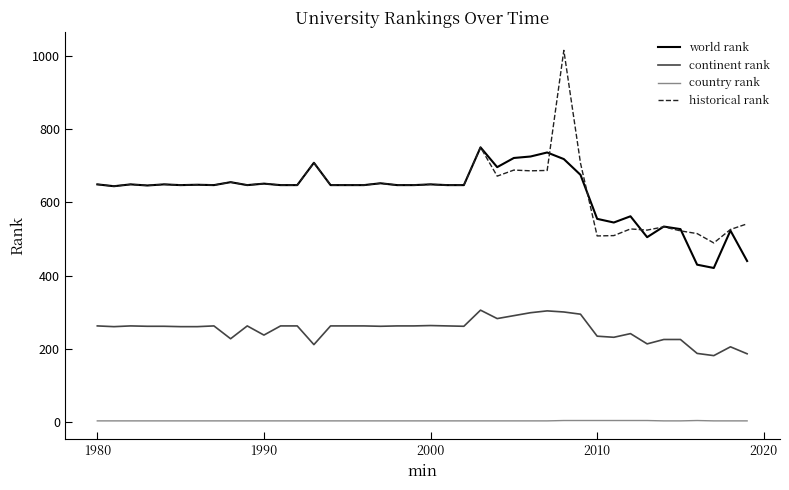

What is the greatest value displayed?

1014.5